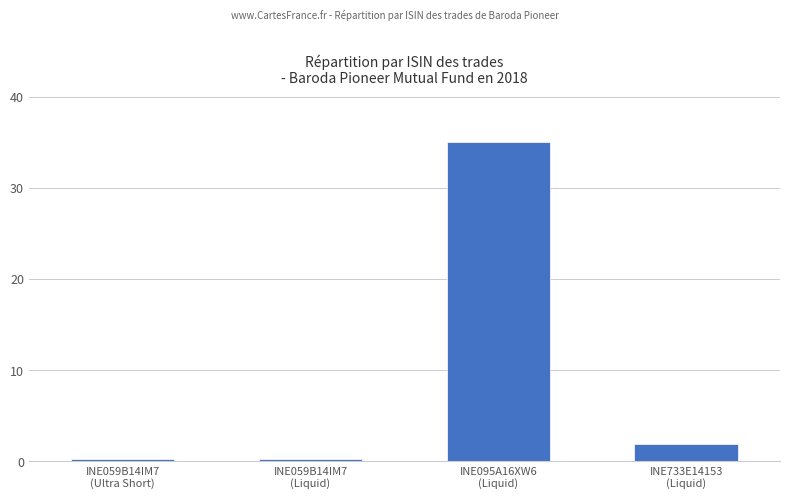

What value does the data have at INE095A16XW6
(Liquid)?

35.0